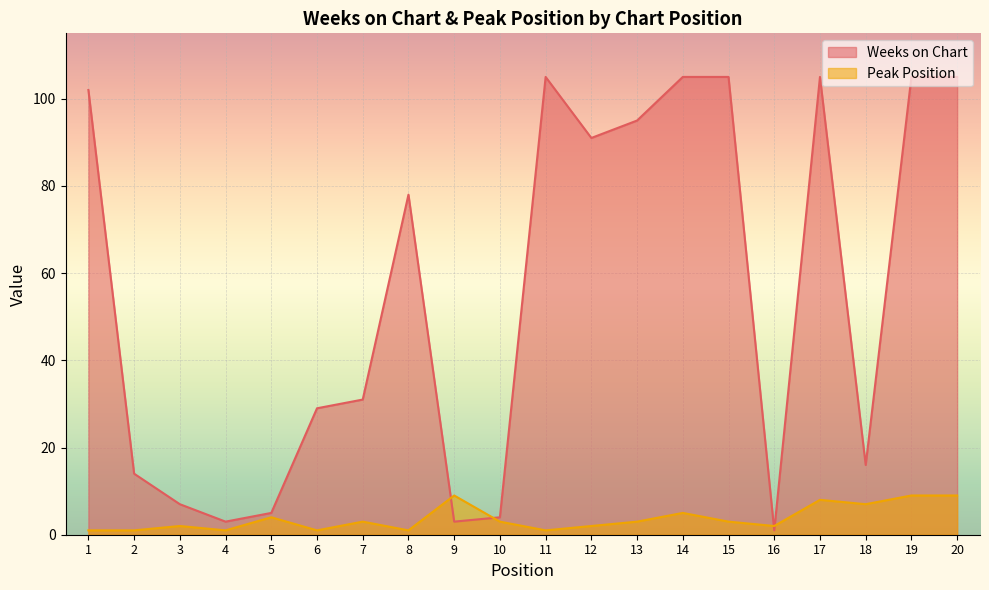

Which series has the largest total across all categories?

Weeks on Chart